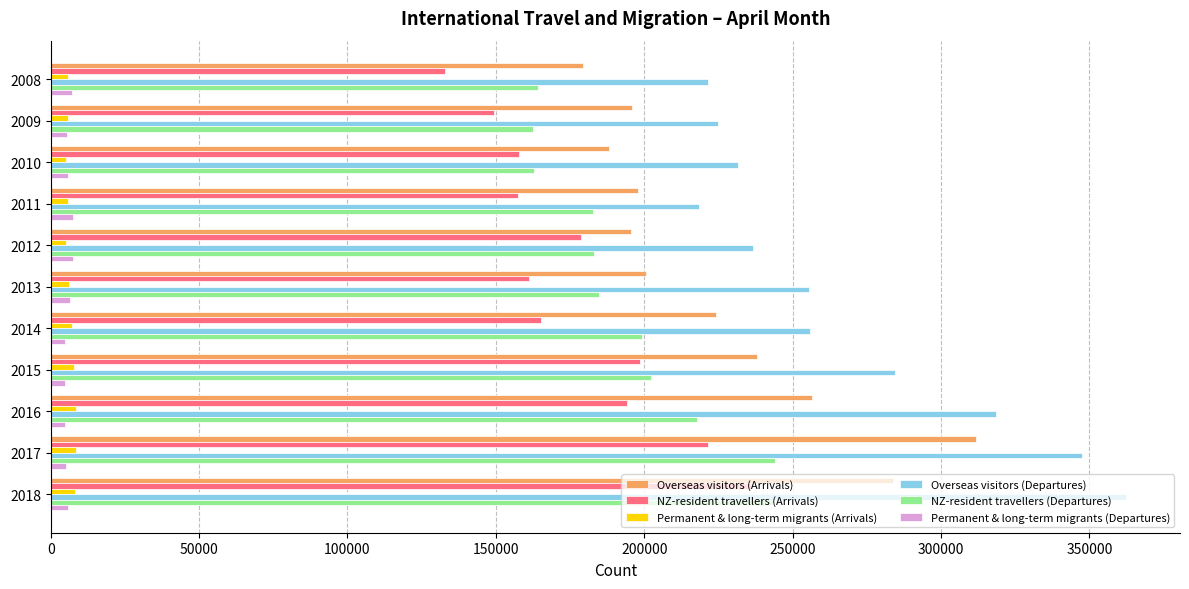

Which series has the largest total across all categories?

Overseas visitors (Departures)